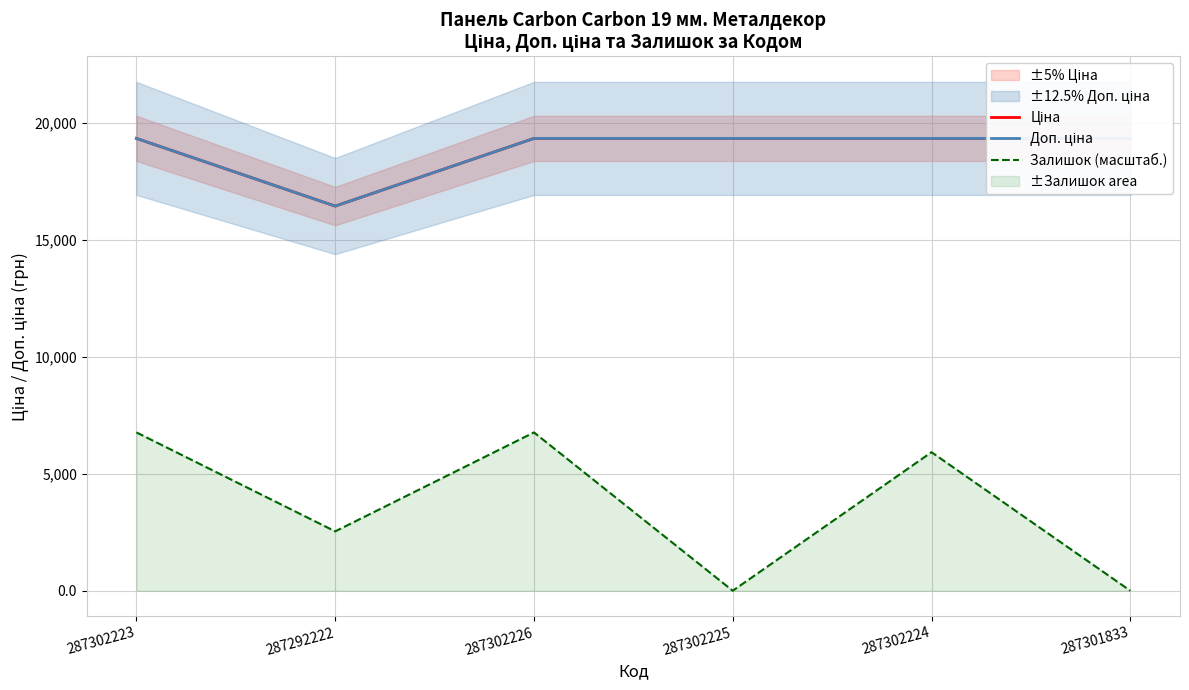

At which label is Доп. ціна closest to 17895?

287292222